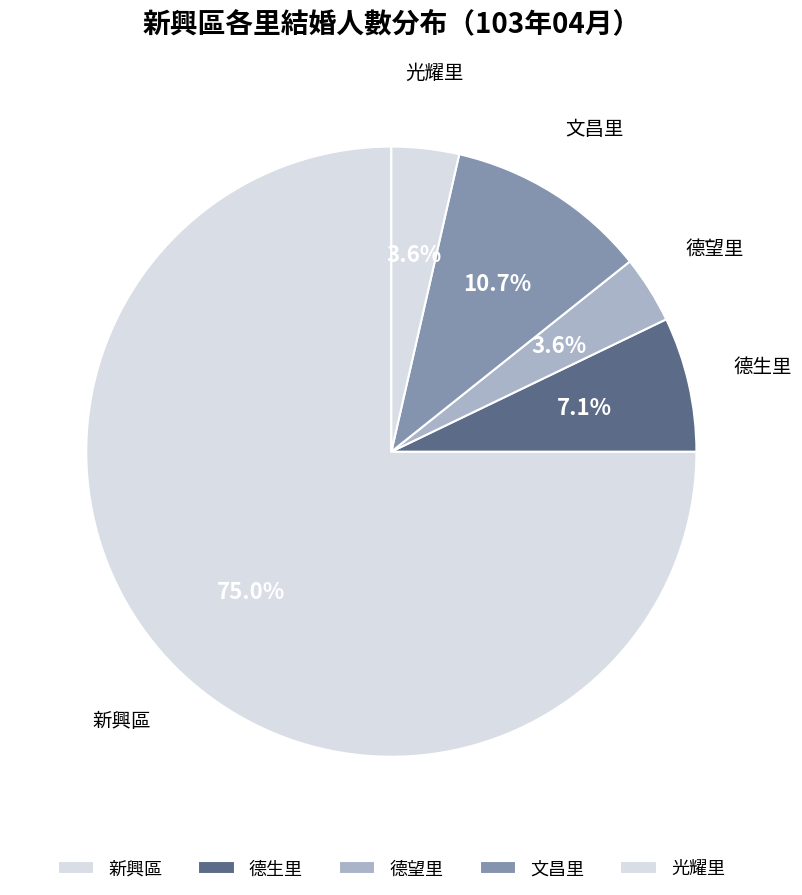

Count the number of slices in the pie.

5